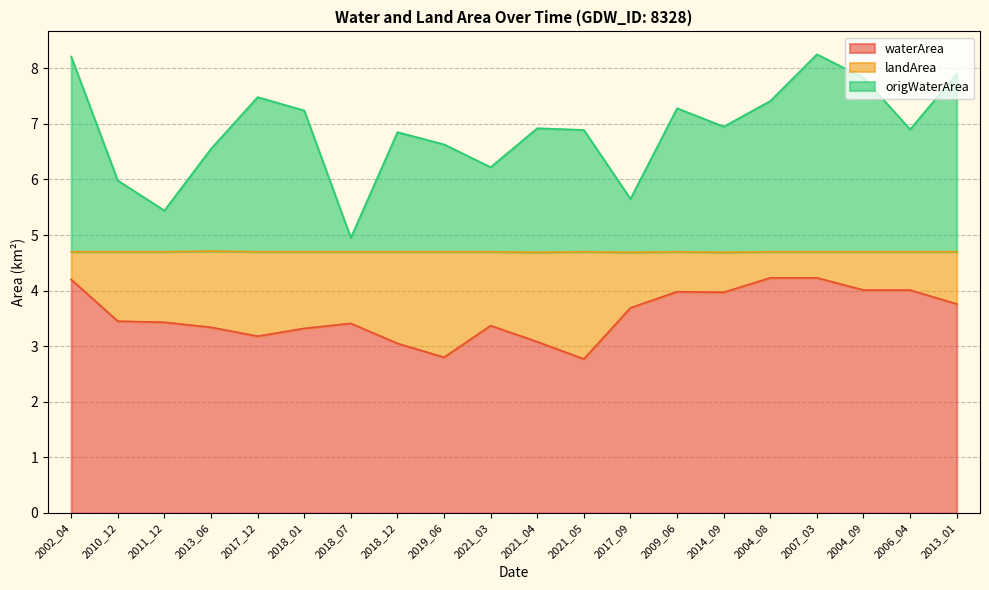

What is the lowest value of the origWaterArea series?

5.0